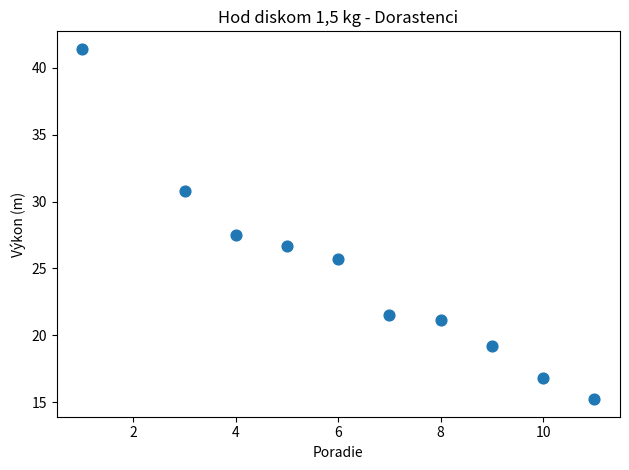

What is the range of X values (max minus min)?

10.0